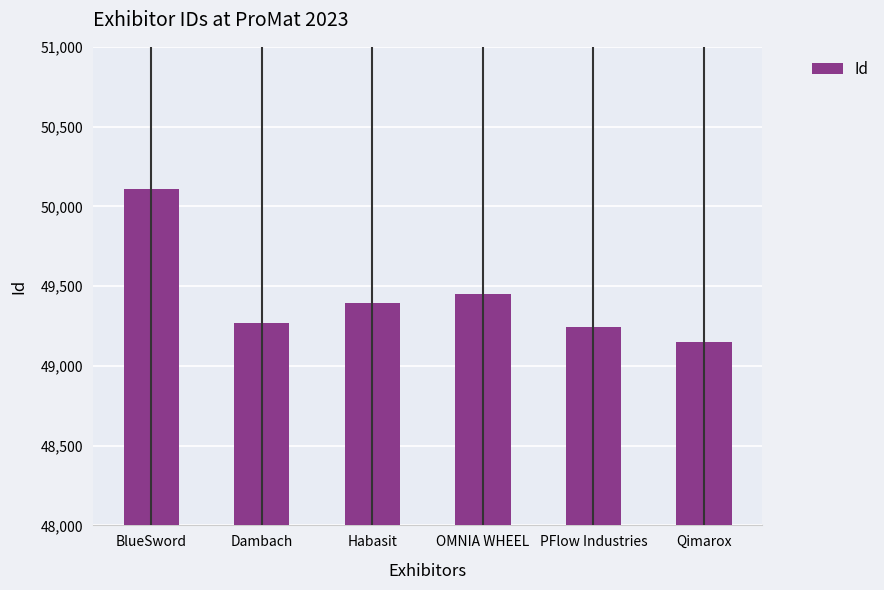

List the labels in order of value, largest first.

BlueSword, OMNIA WHEEL, Habasit, Dambach, PFlow Industries, Qimarox